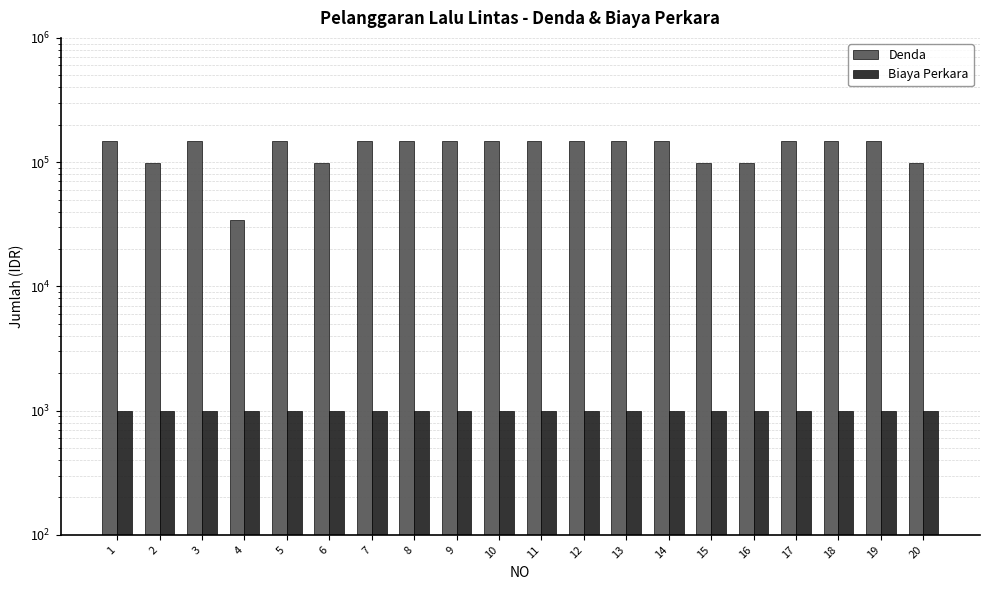

True or false: Biaya Perkara has a value of 415 at 2.

False